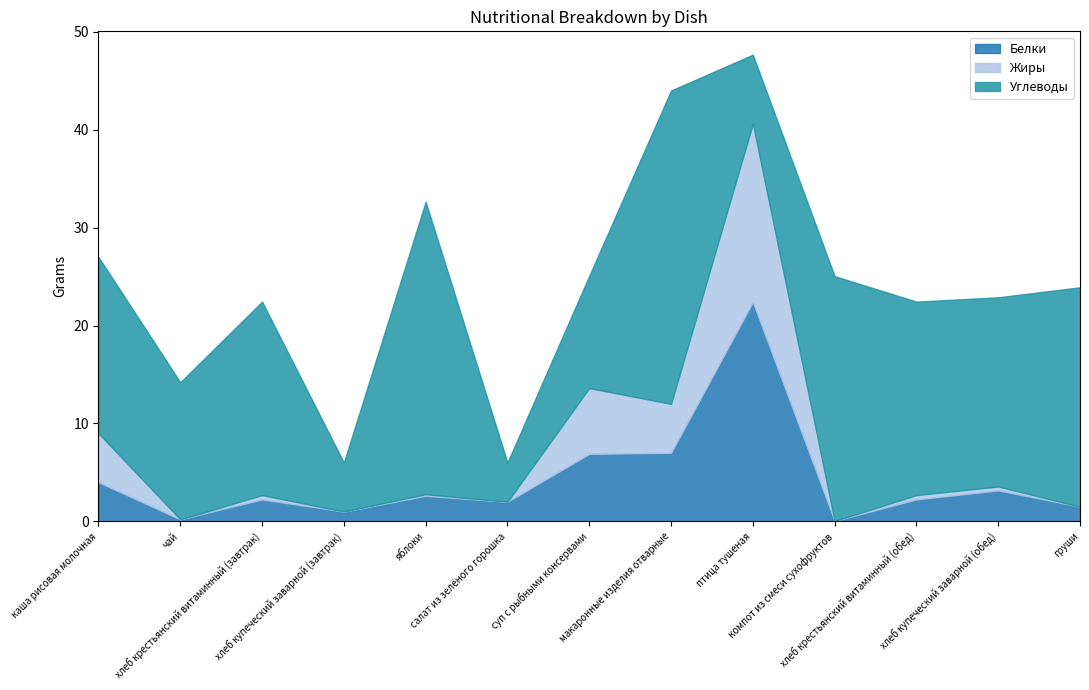

What is the maximum value for Жиры?

18.2